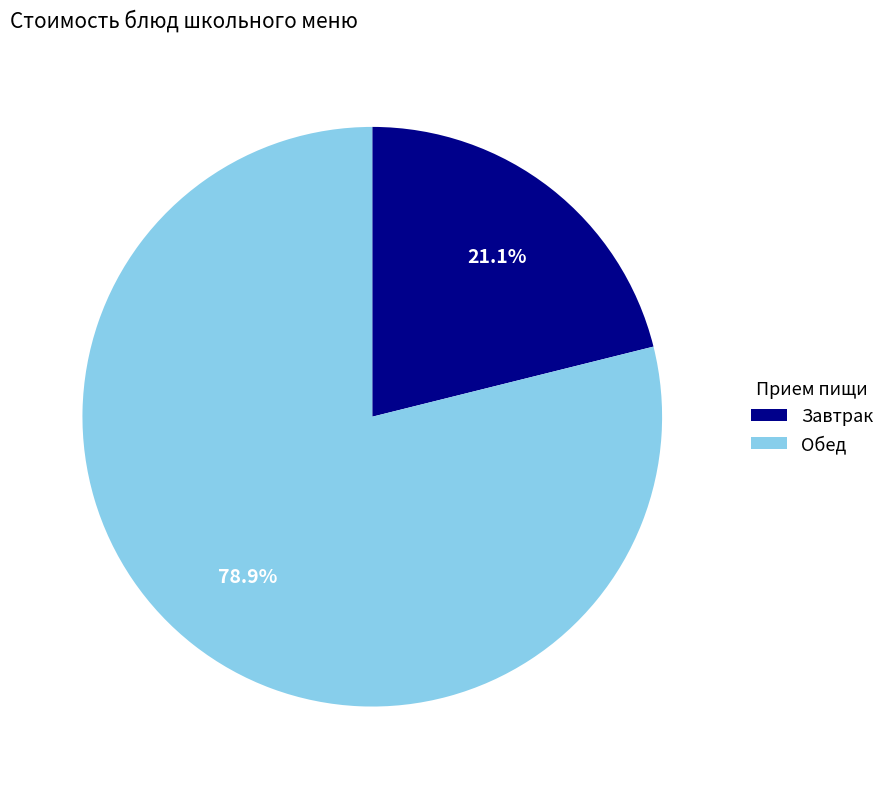

Which category accounts for the majority?

Обед